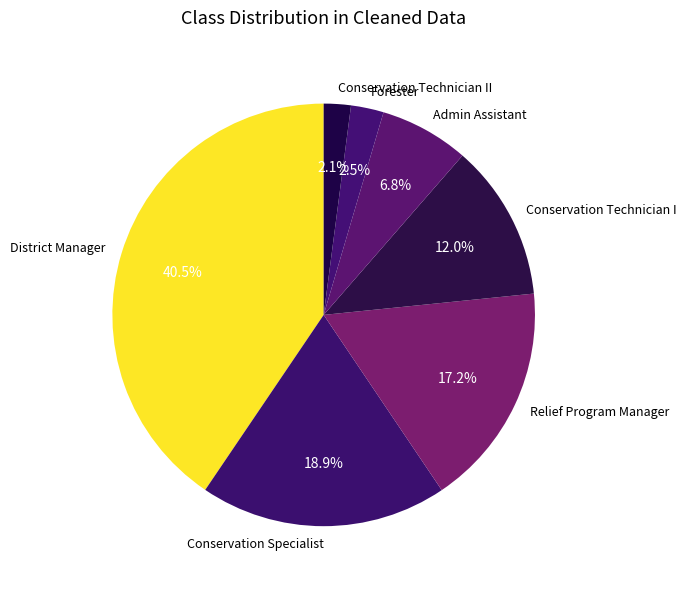

Is there a majority slice in this chart?

No